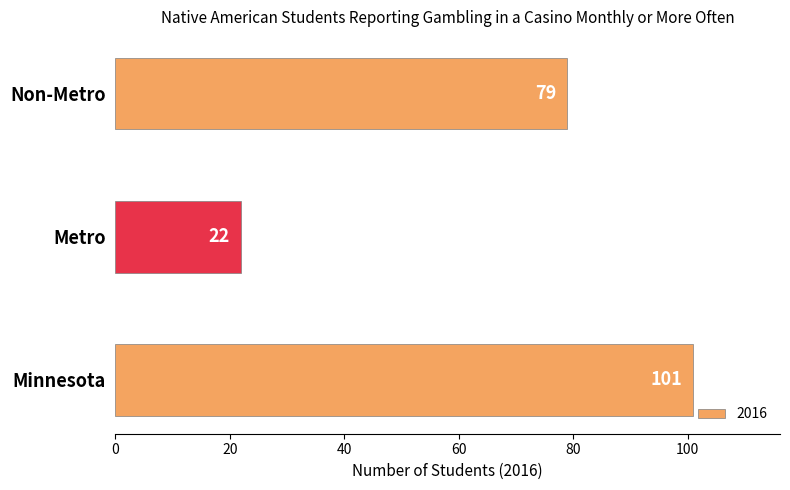

How many values are between 22 and 101?

3